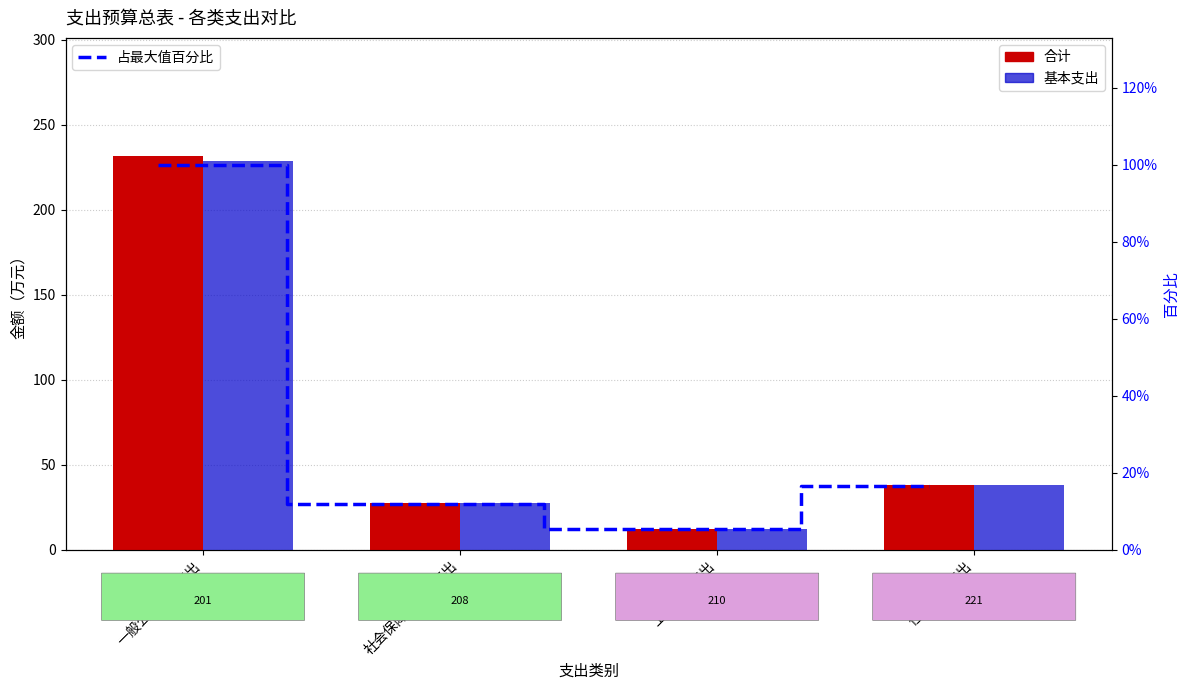

Are the bars grouped side by side (vs. stacked)?

Yes